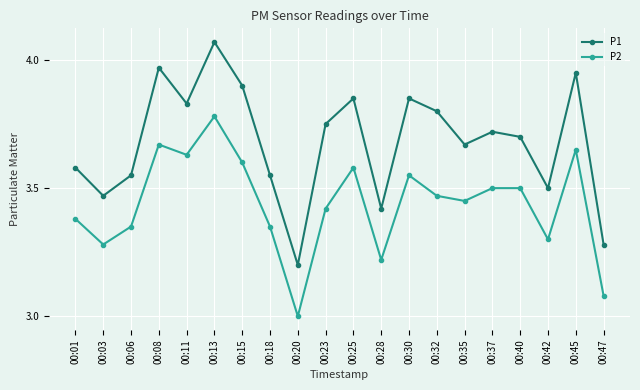

True or false: P1 has a value of 3.8 at 00:32.

True